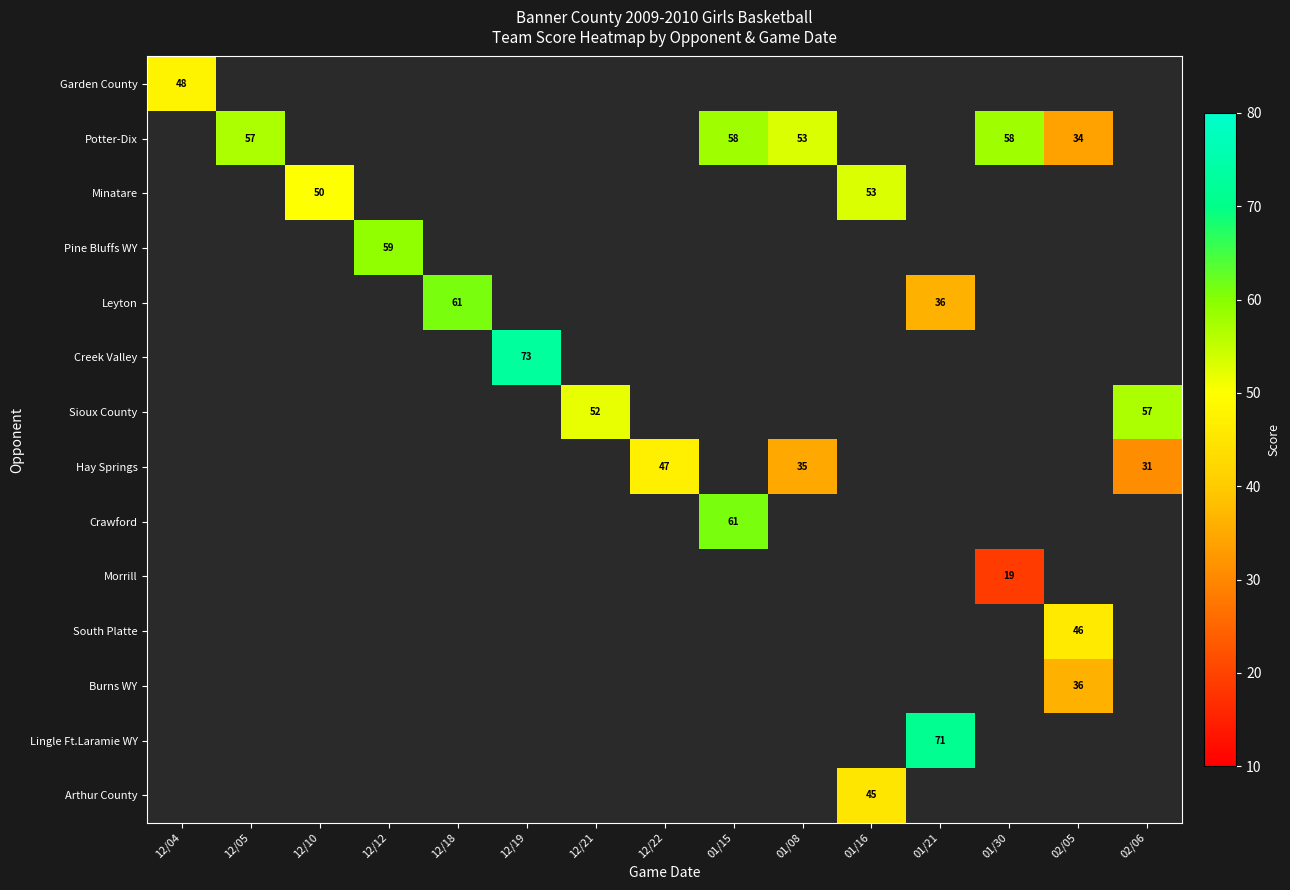

What is the maximum value shown in the chart?

73.0